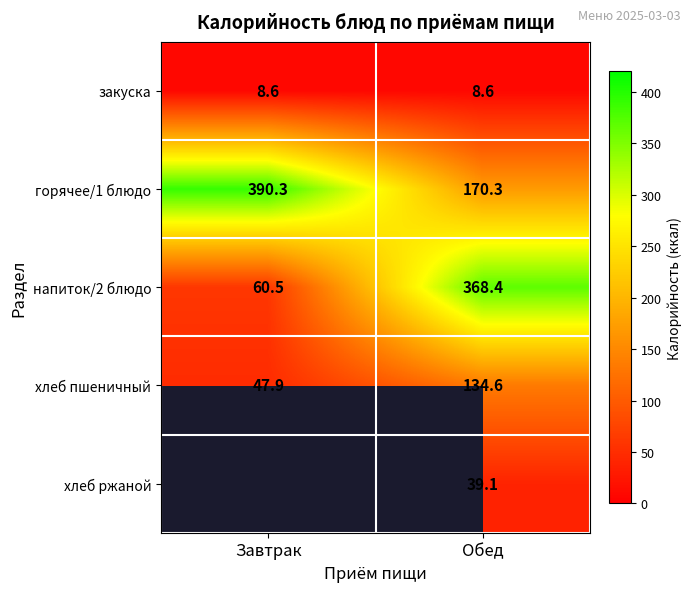

Where does the хлеб пшеничный series first go above 134?

Обед